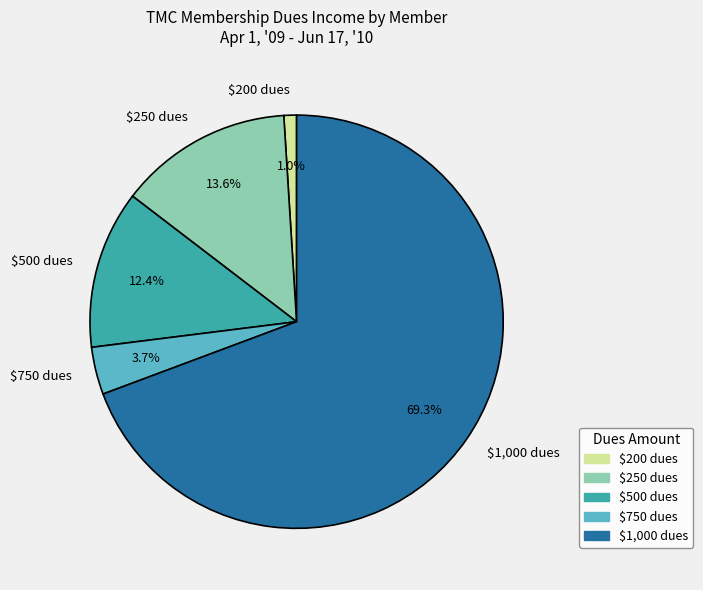

How many slices are in this pie chart?

5